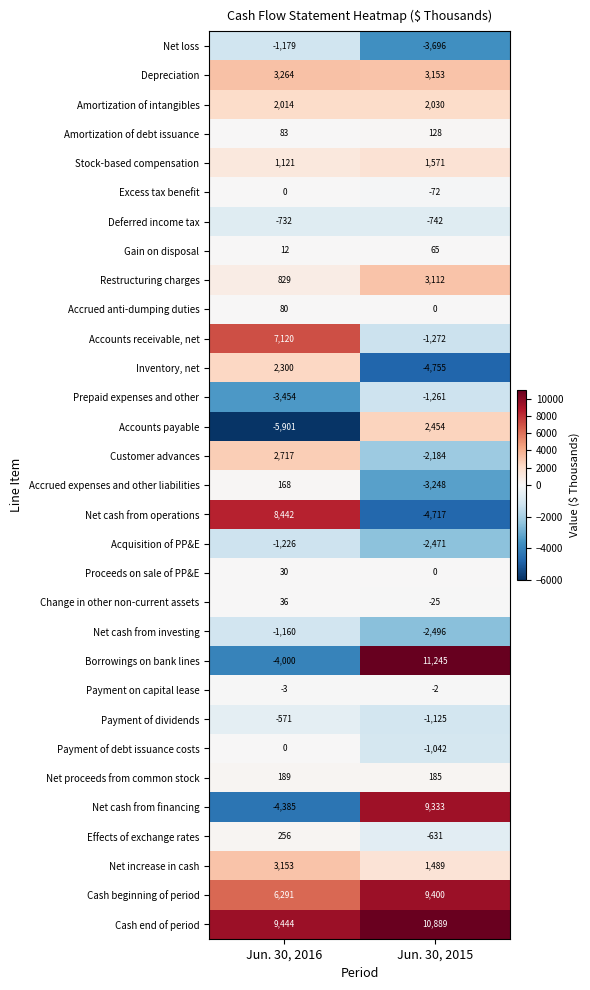

True or false: Payment of debt issuance costs has a value of -1446 at Jun. 30, 2015.

False